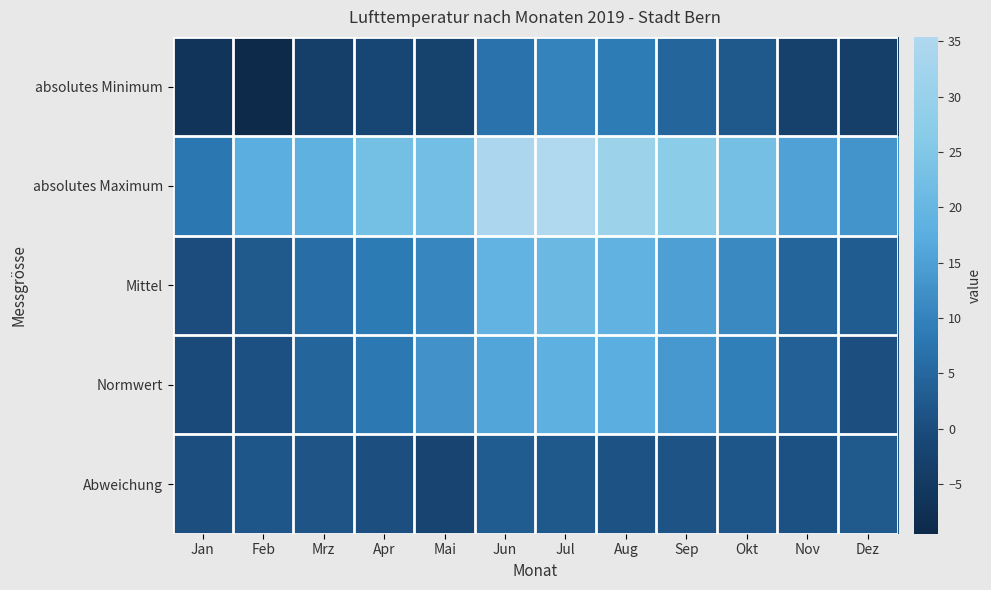

Which series has the widest spread of values?

absolutes Maximum